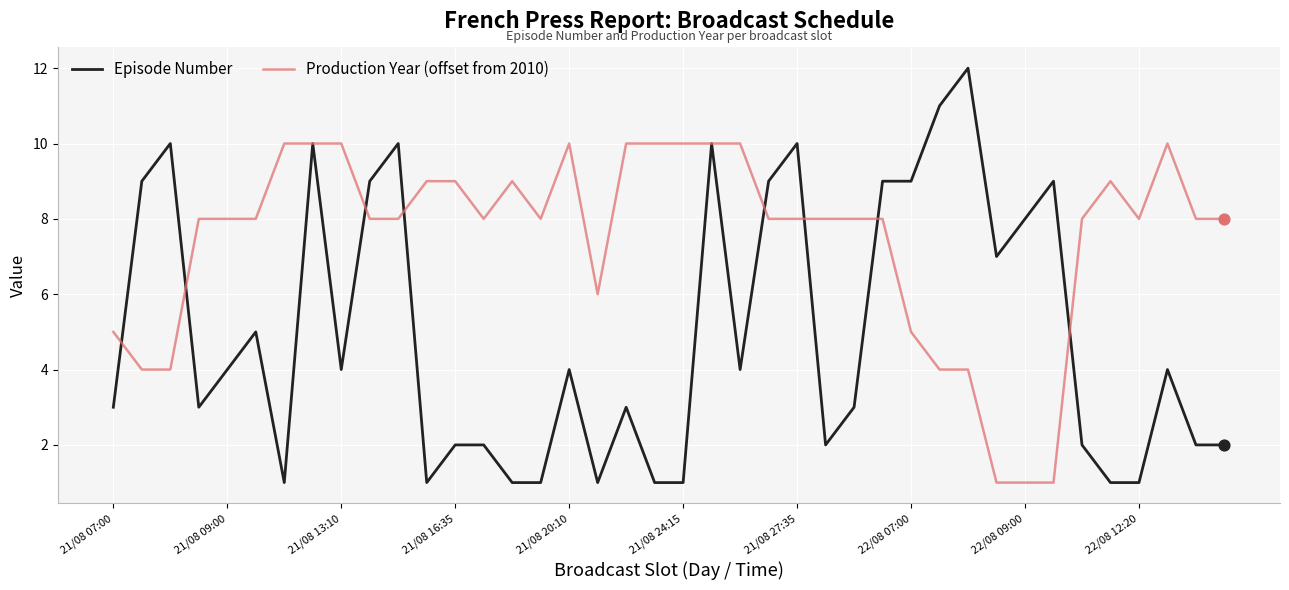

What are all the series names shown in the legend?

Episode Number, Production Year (offset from 2010)